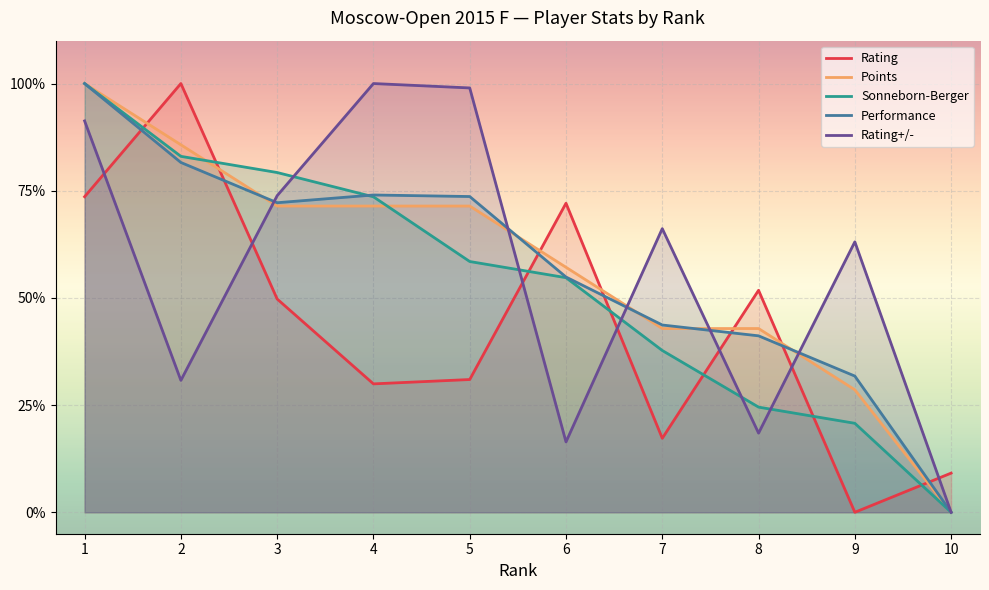

What is the difference between the second highest and second lowest values in the Performance series?

0.5